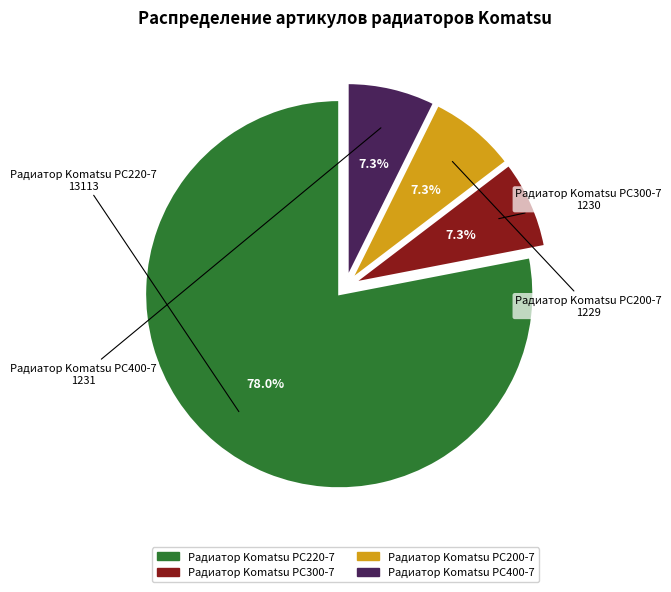

What is the total percentage of Радиатор Komatsu PC400-7 and Радиатор Komatsu PC300-7?

14.6%